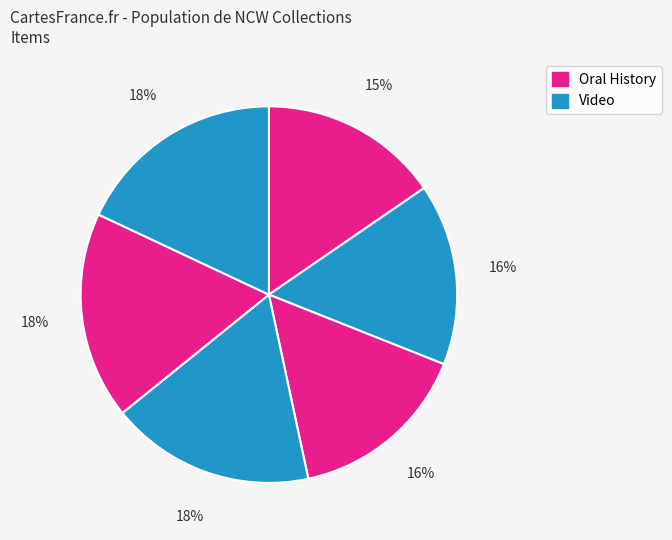

Count the number of slices in the pie.

6